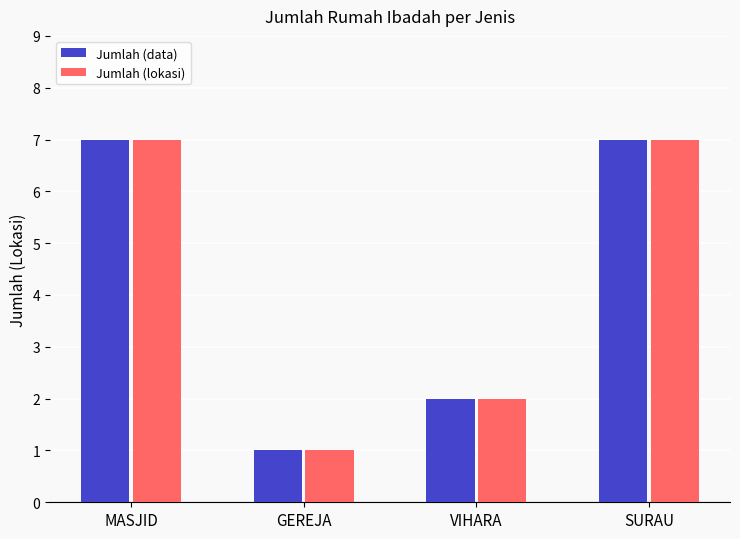

What are all the series names shown in the legend?

Jumlah (data), Jumlah (lokasi)